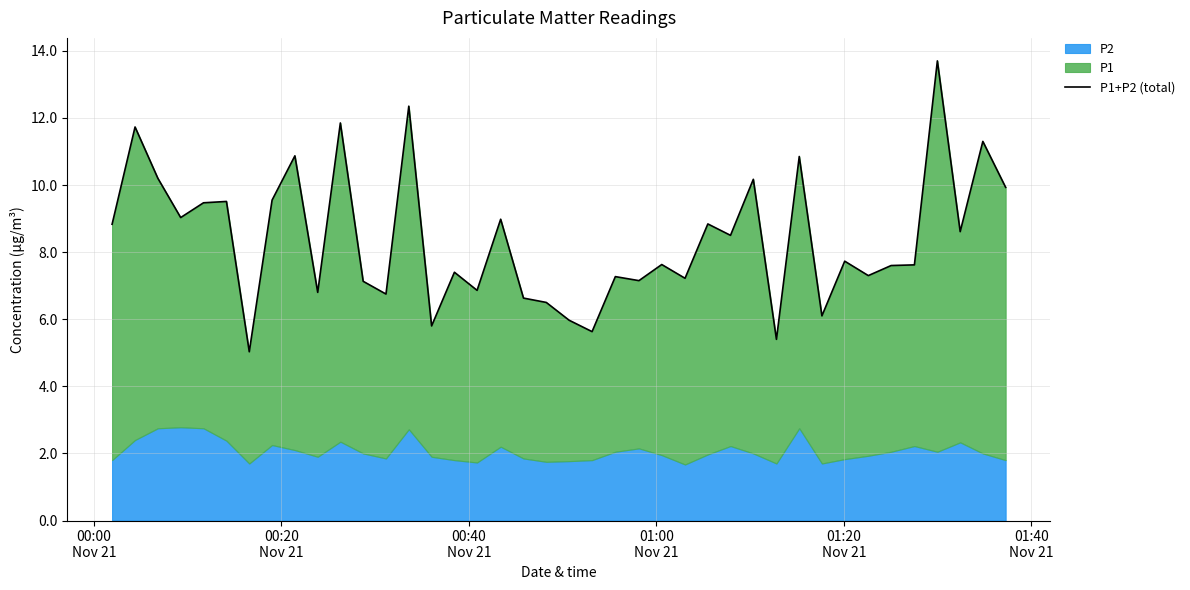

How many points are lower than both their immediate neighbors (excluding endpoints)?

14